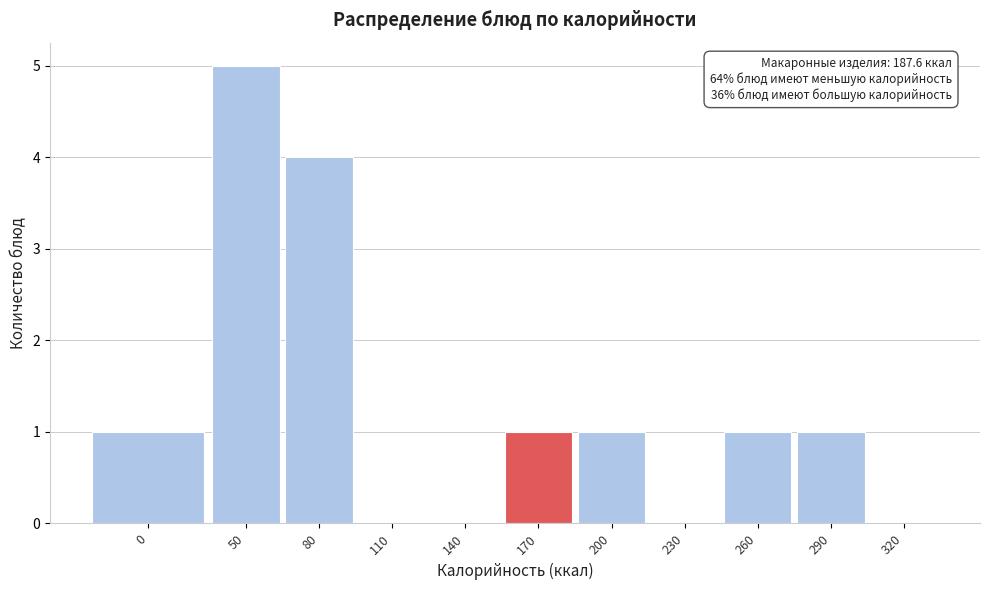

Reading left to right, what are all the values shown in this chart?

0=1	50=5	80=4	110=0	140=0	170=1	200=1	230=0	260=1	290=1	320=0